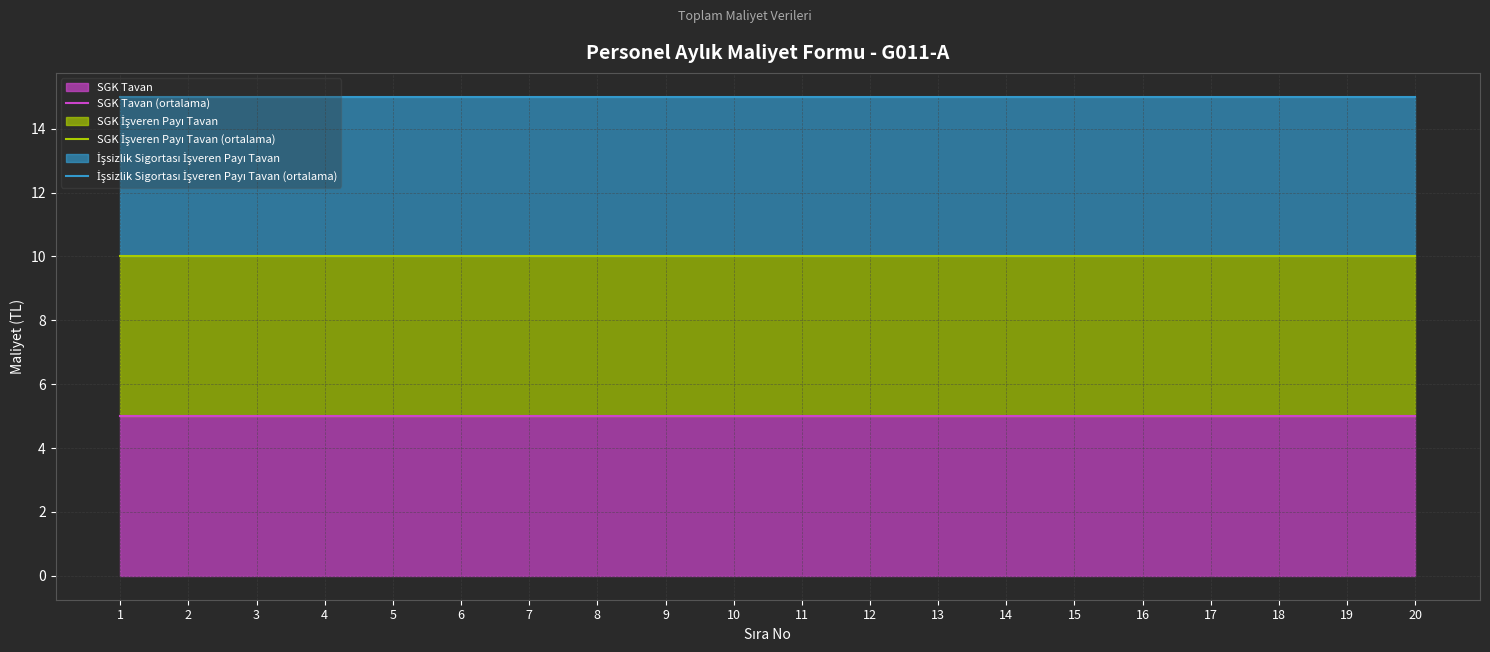

How many distinct data groups are displayed?

3